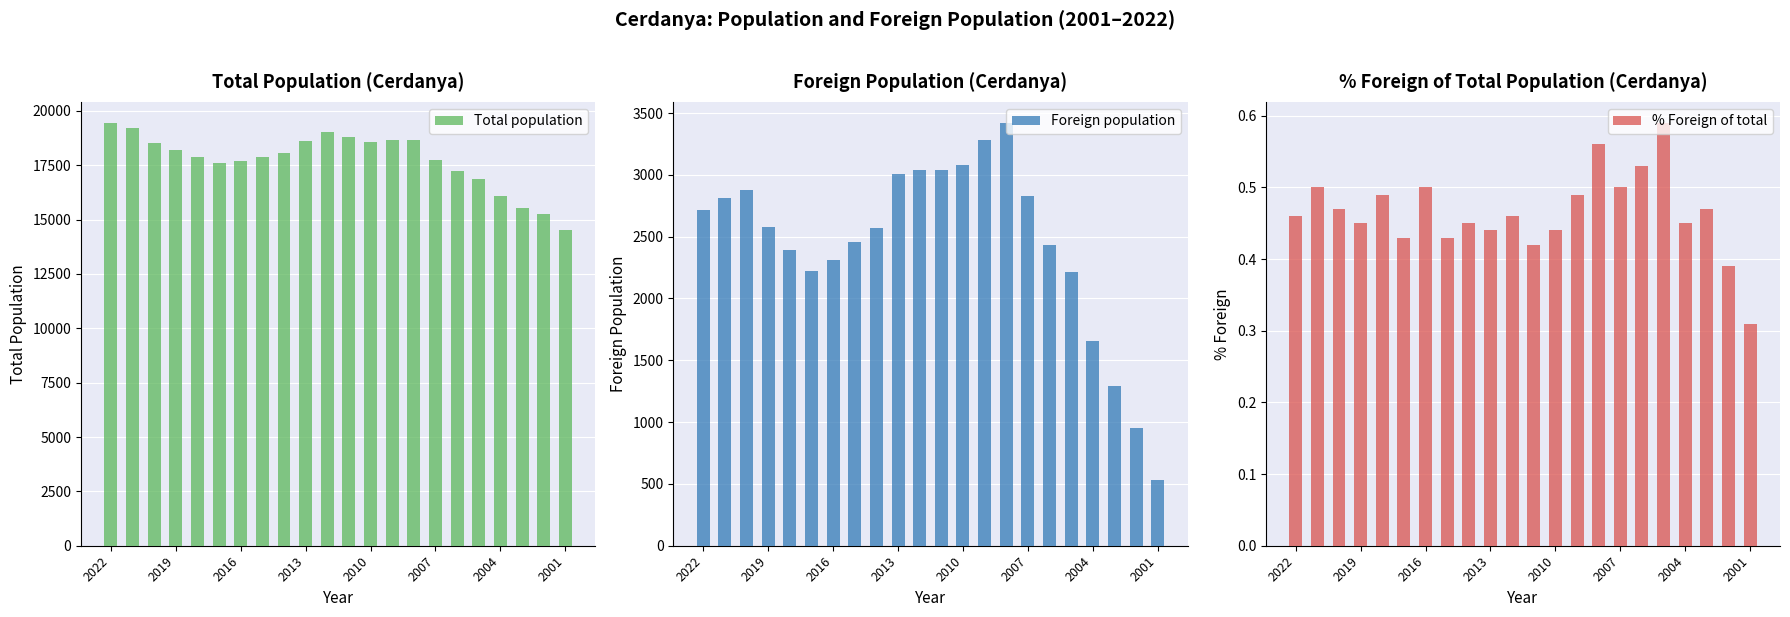

What is the minimum value for Total population?

14516